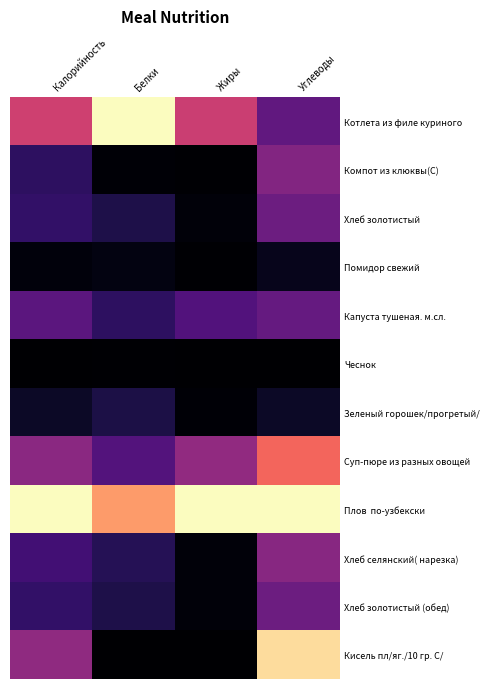

At which category is the sum across all series the highest?

Углеводы